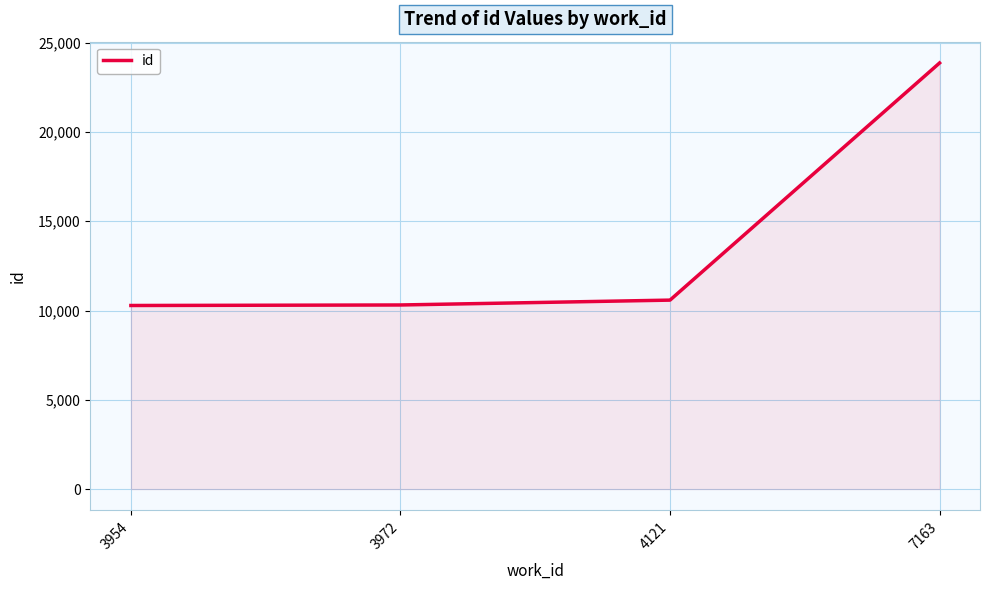

The value at 4121 is 10583. True or false?

True